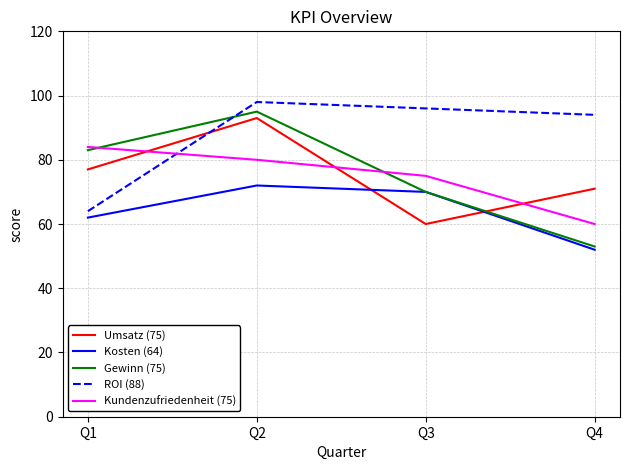

How many interior local valleys does the Umsatz (75) series have?

1